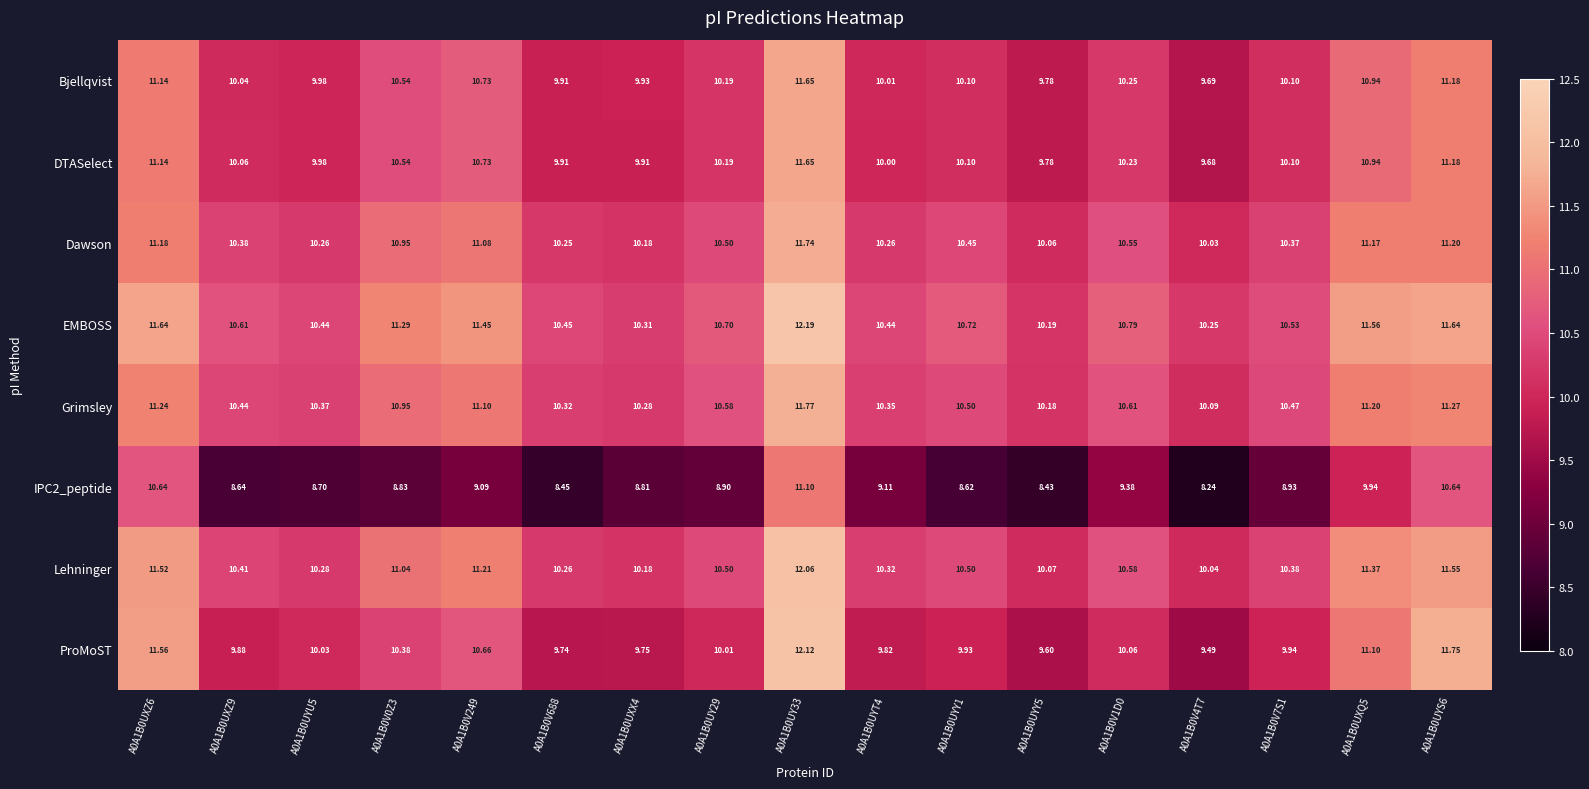

Which series has the largest total across all categories?

EMBOSS